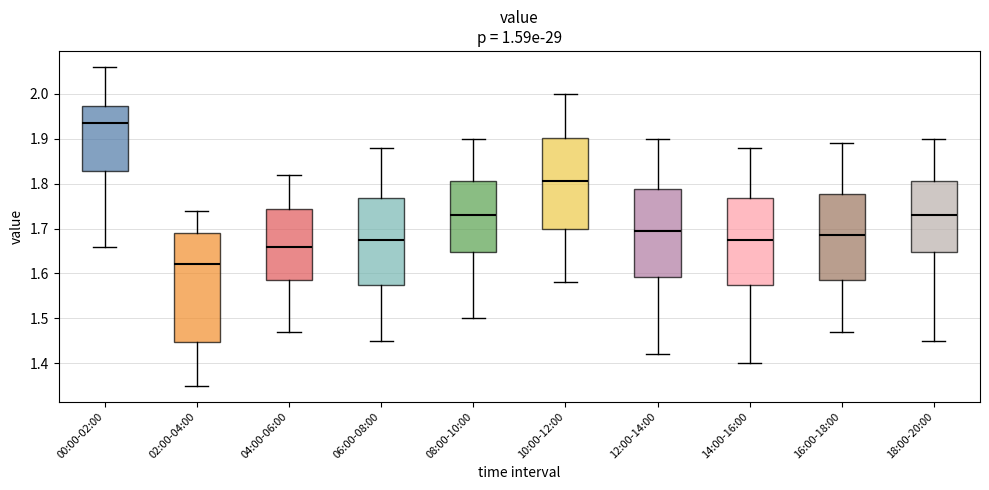

Reading left to right, read every box against the y-axis: the position of its median line, the range the box covers, and the ends of its whiskers. The values are not printed on the chart, so give them approximately, as read against the axis.

00:00-02:00: median 1.94, box 1.83 to 1.97, whiskers 1.66 to 2.06
02:00-04:00: median 1.62, box 1.45 to 1.69, whiskers 1.35 to 1.74
04:00-06:00: median 1.66, box 1.59 to 1.74, whiskers 1.47 to 1.82
06:00-08:00: median 1.68, box 1.58 to 1.77, whiskers 1.45 to 1.88
08:00-10:00: median 1.73, box 1.65 to 1.81, whiskers 1.50 to 1.90
10:00-12:00: median 1.81, box 1.70 to 1.90, whiskers 1.58 to 2.00
12:00-14:00: median 1.70, box 1.59 to 1.79, whiskers 1.42 to 1.90
14:00-16:00: median 1.68, box 1.58 to 1.77, whiskers 1.40 to 1.88
16:00-18:00: median 1.69, box 1.59 to 1.78, whiskers 1.47 to 1.89
18:00-20:00: median 1.73, box 1.65 to 1.81, whiskers 1.45 to 1.90